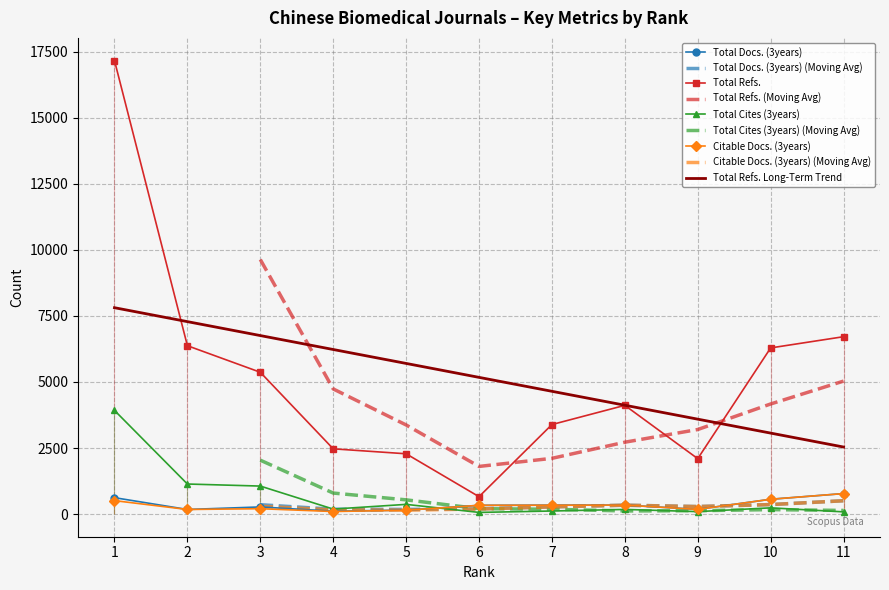

The value of Total Refs. Long-Term Trend at 2 is 3535.6. True or false?

False